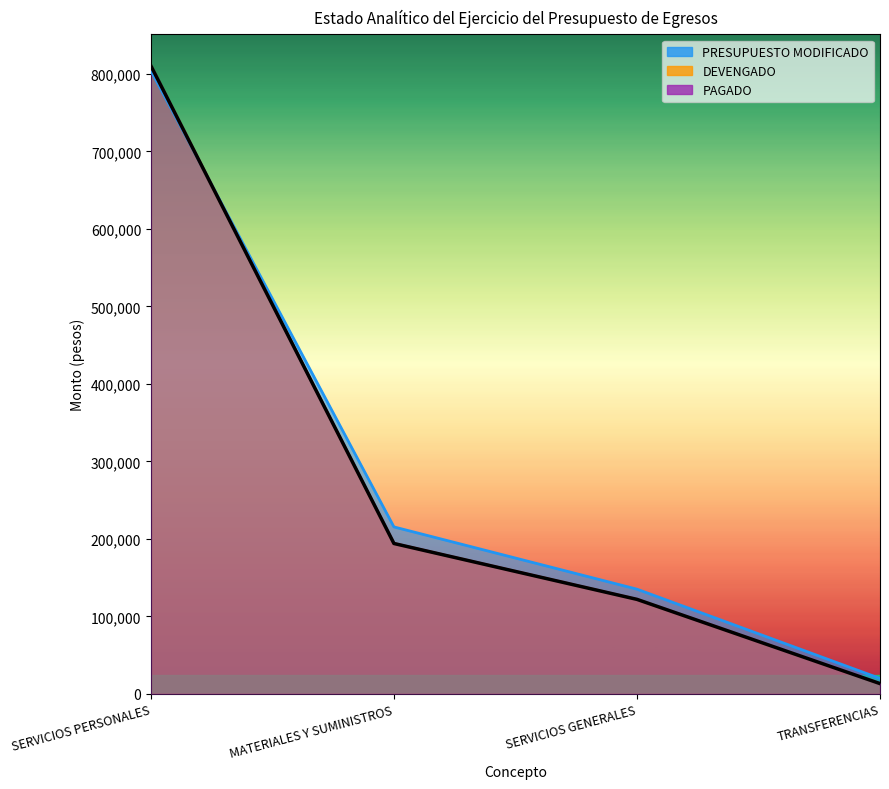

What position from the left is SERVICIOS GENERALES?

3